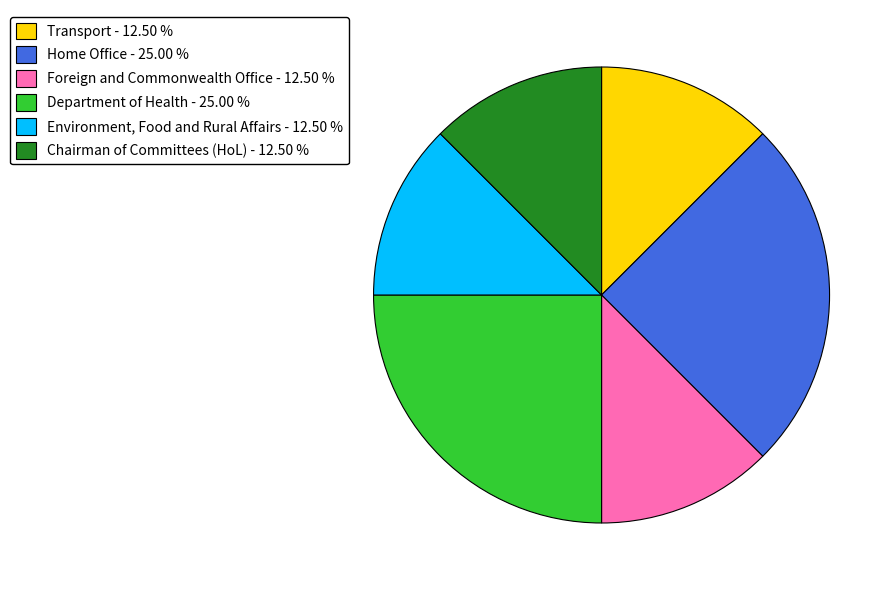

Is the sum of Home Office and Transport greater than half?

No